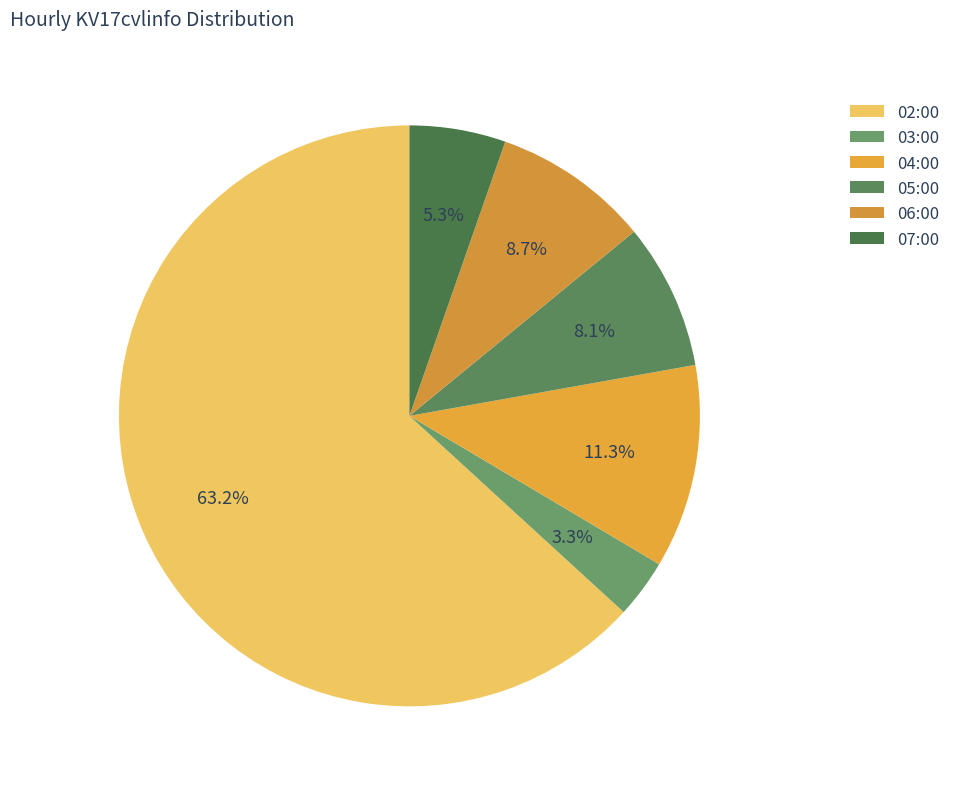

True or false: 02:00 accounts for 73% of the total.

False